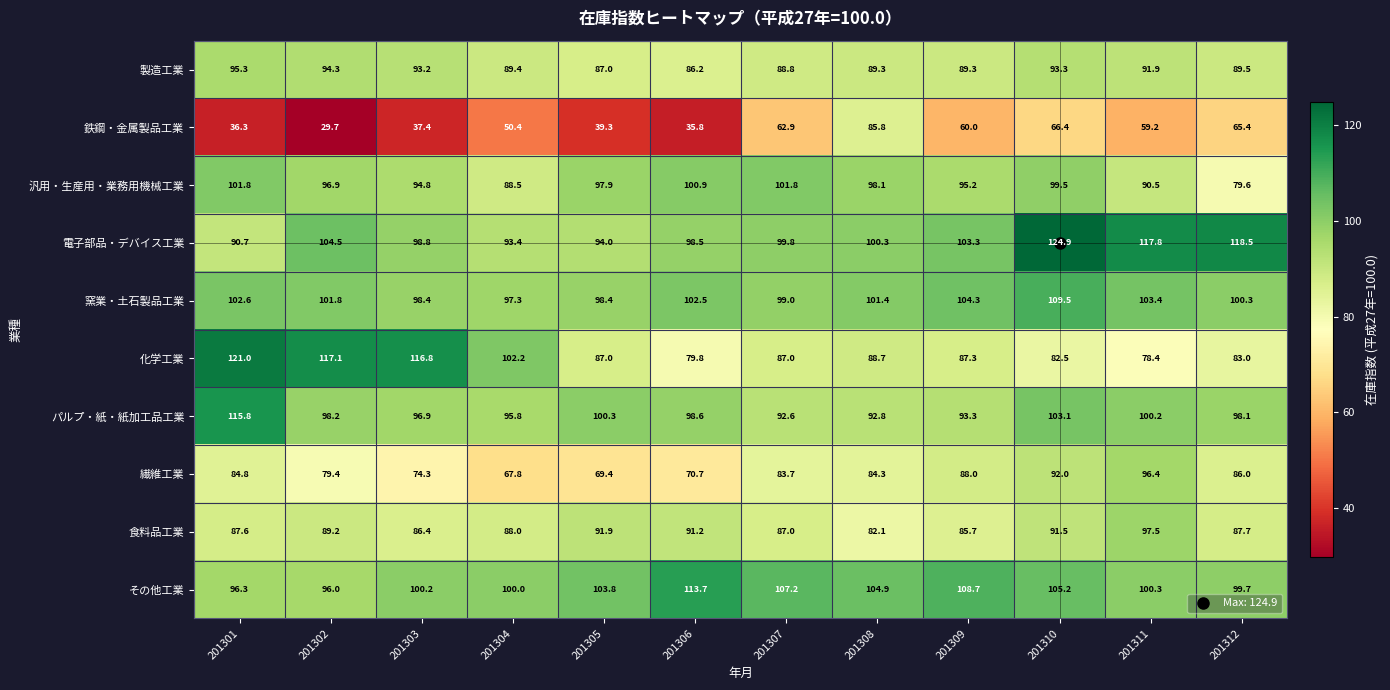

The value of 食料品工業 at 201301 is 43.3. True or false?

False